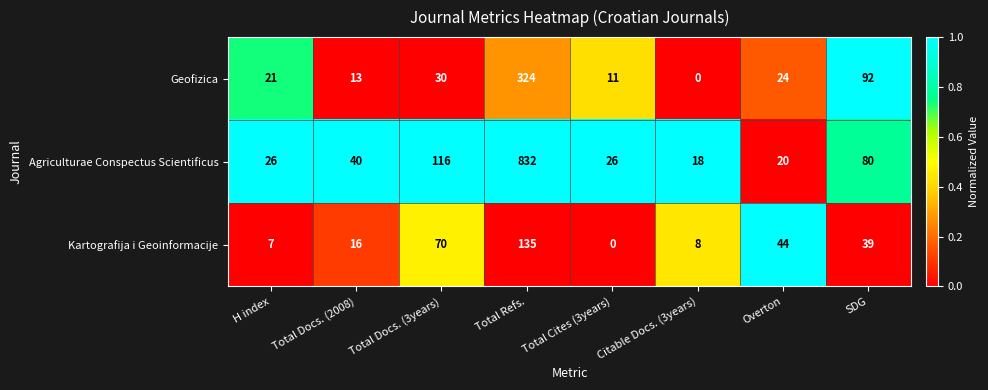

Rank the series by their maximum value, from highest to lowest.

Agriculturae Conspectus Scientificus, Geofizica, Kartografija i Geoinformacije